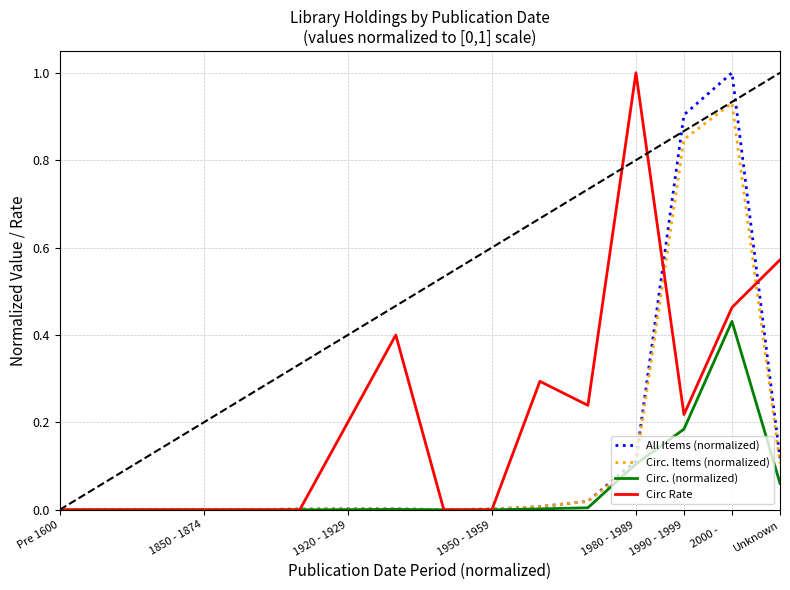

What are all the series names shown in the legend?

All Items (normalized), Circ. Items (normalized), Circ. (normalized), Circ Rate